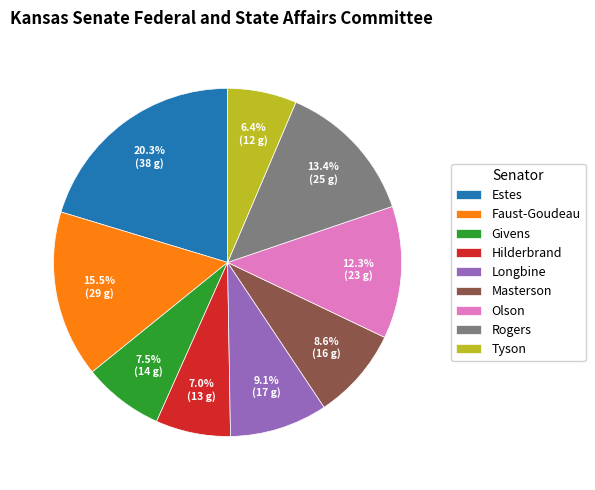

Is Masterson the majority of the pie?

No